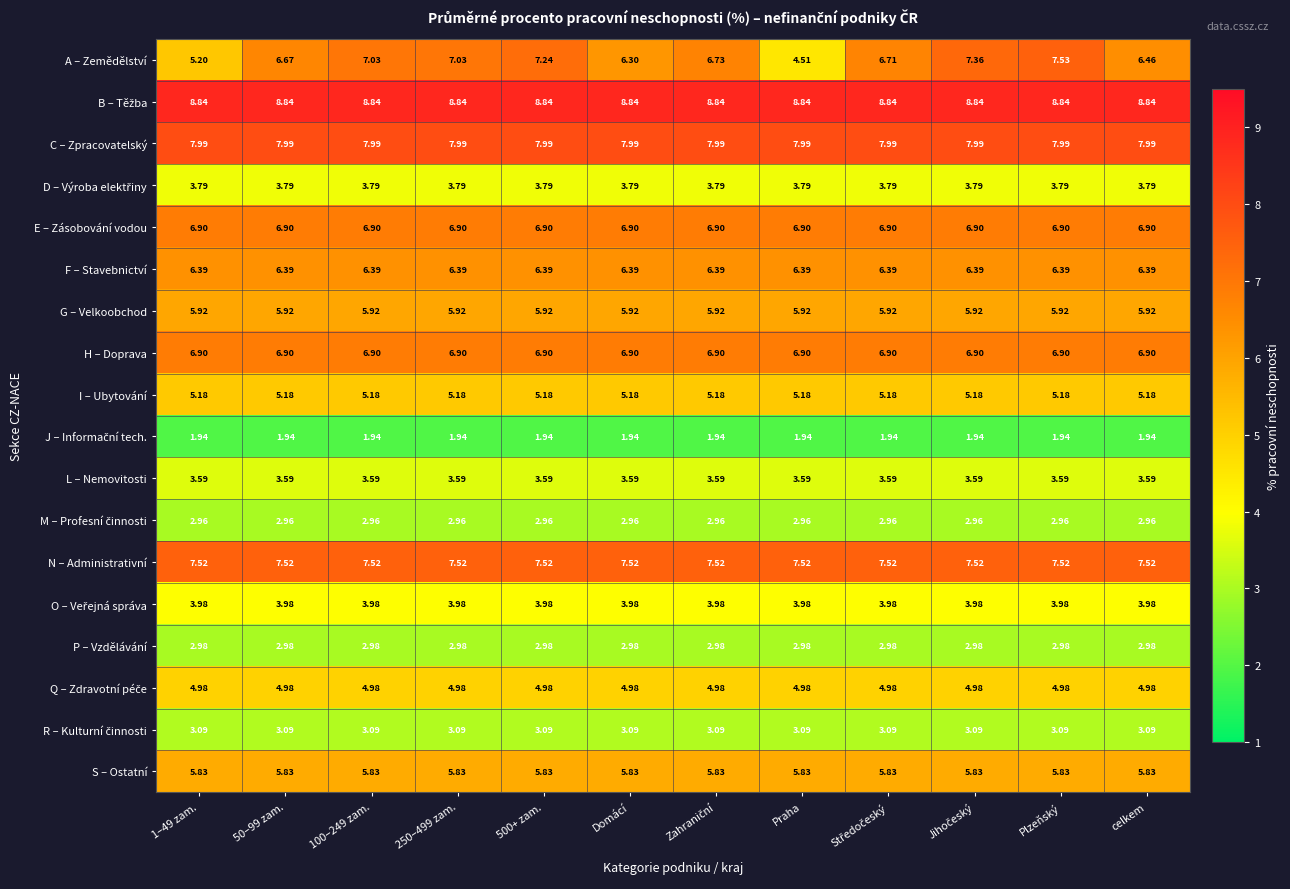

Which series changed the most between Domácí and Praha?

A – Zemědělství